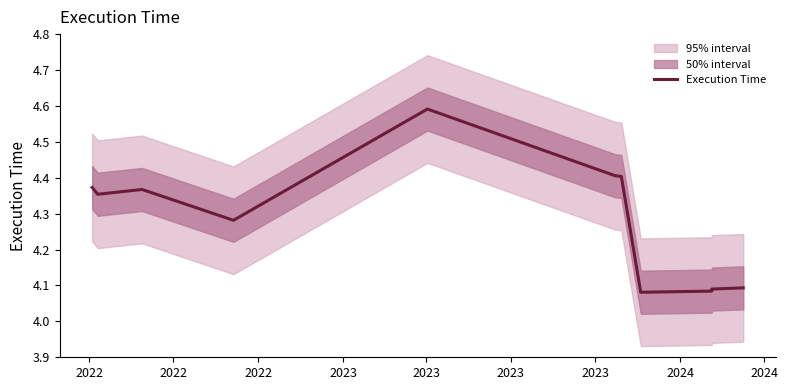

What is the greatest value displayed?

4.6